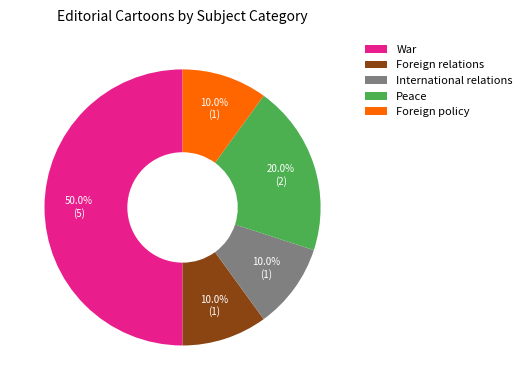

Is the sum of International relations and Foreign relations greater than half?

No